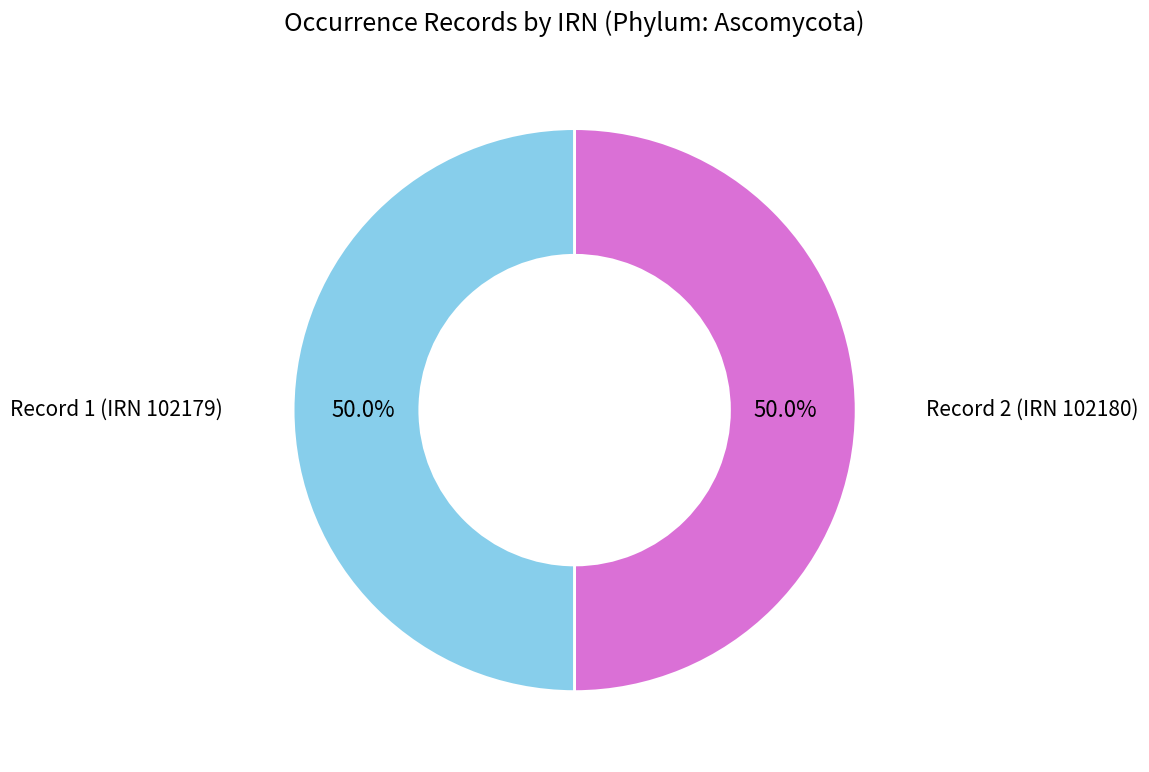

How many segments does this pie chart have?

2